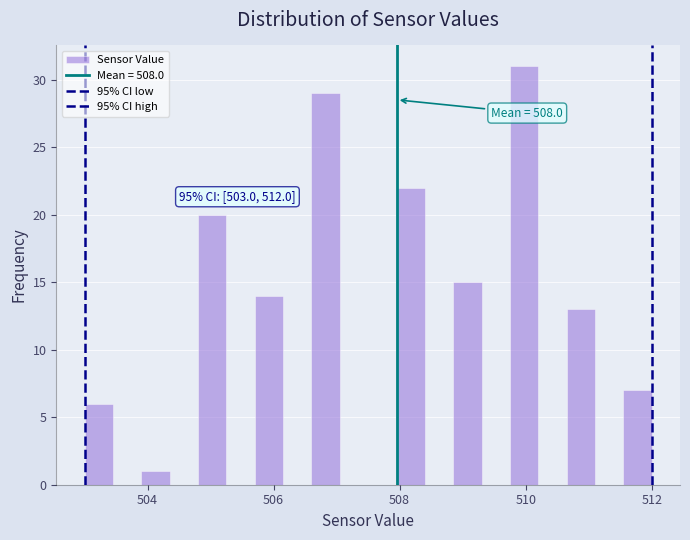

Read against the x-axis, roughly where is the centre of the tallest bar?

510.0